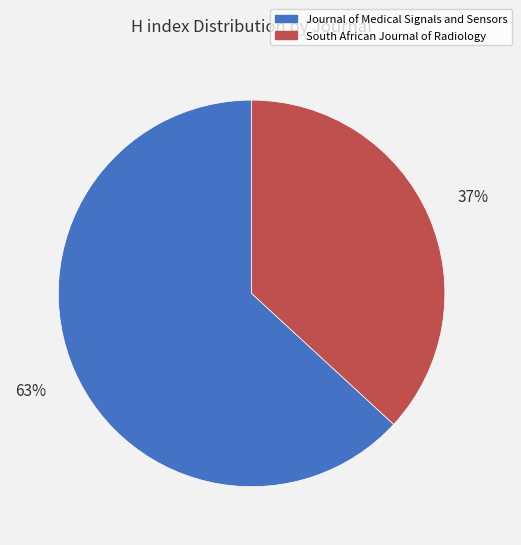

The Journal of Medical Signals and Sensors slice represents 63% of the pie. True or false?

True